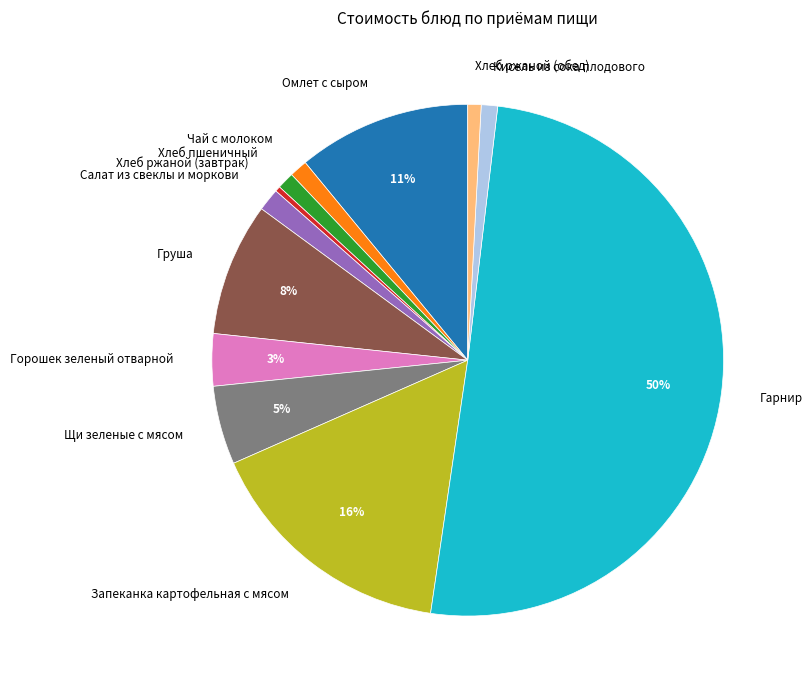

What is the majority slice?

Гарнир